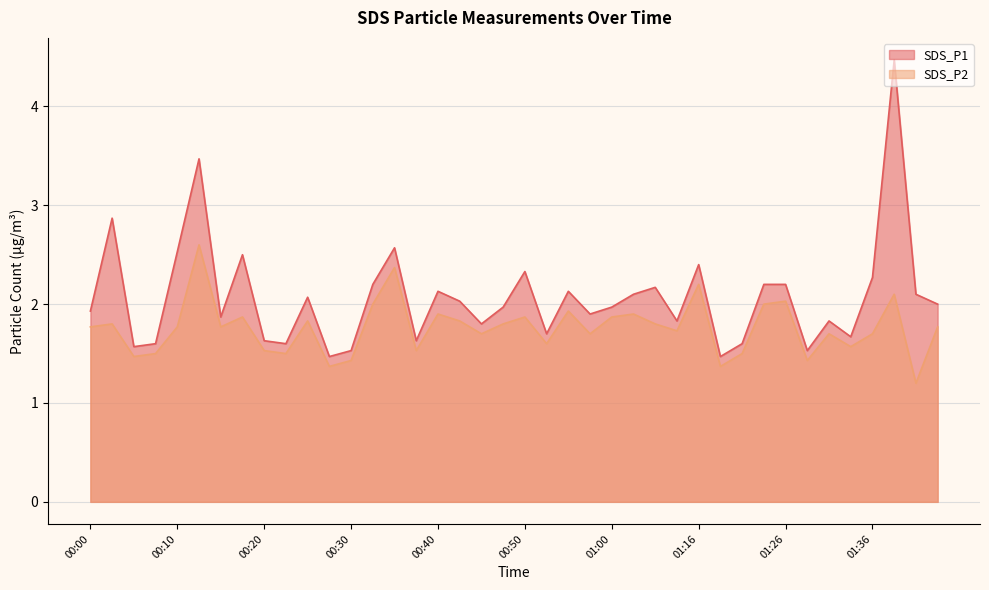

What is the minimum value shown in the chart?

1.2